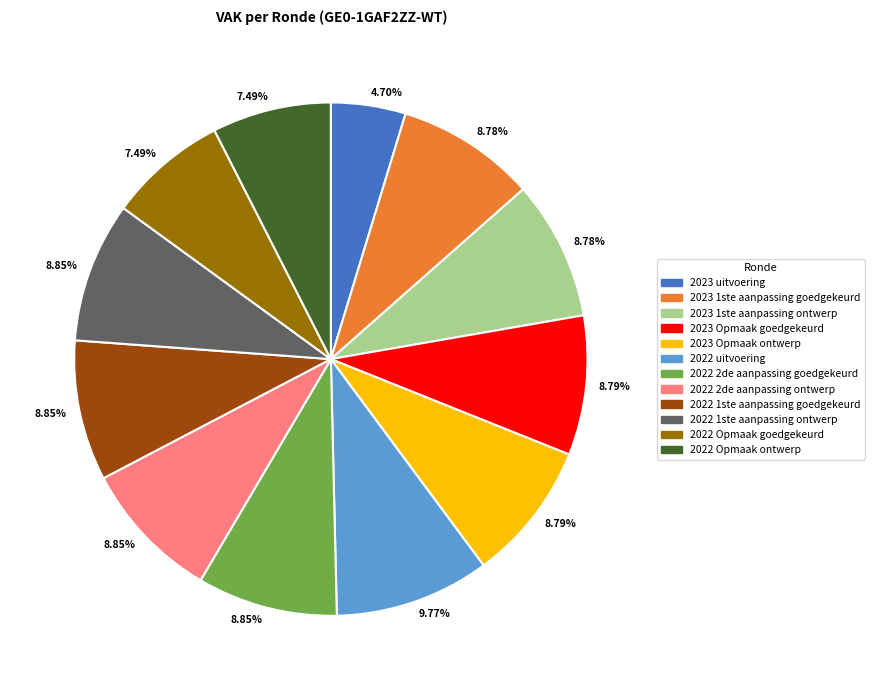

Is there a majority slice in this chart?

No